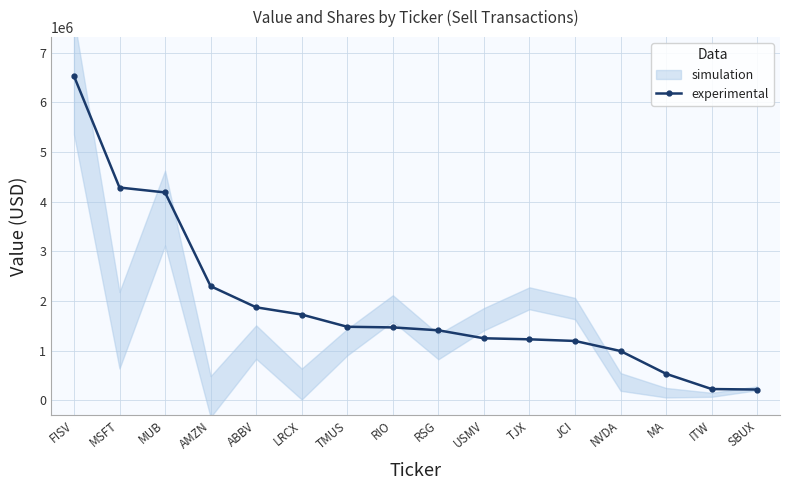

Rank the categories by value from lowest to highest.

SBUX, ITW, MA, NVDA, JCI, TJX, USMV, RSG, RIO, TMUS, LRCX, ABBV, AMZN, MUB, MSFT, FISV